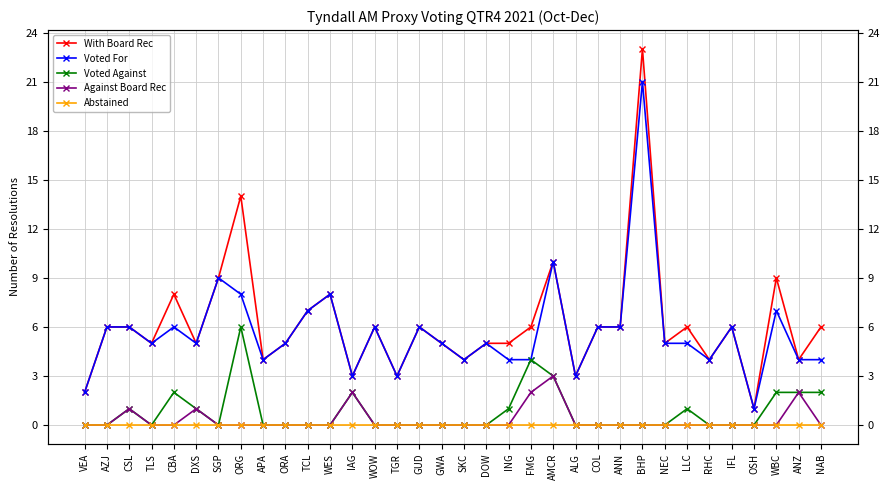

What is the label of the 19th point from the left?

DOW